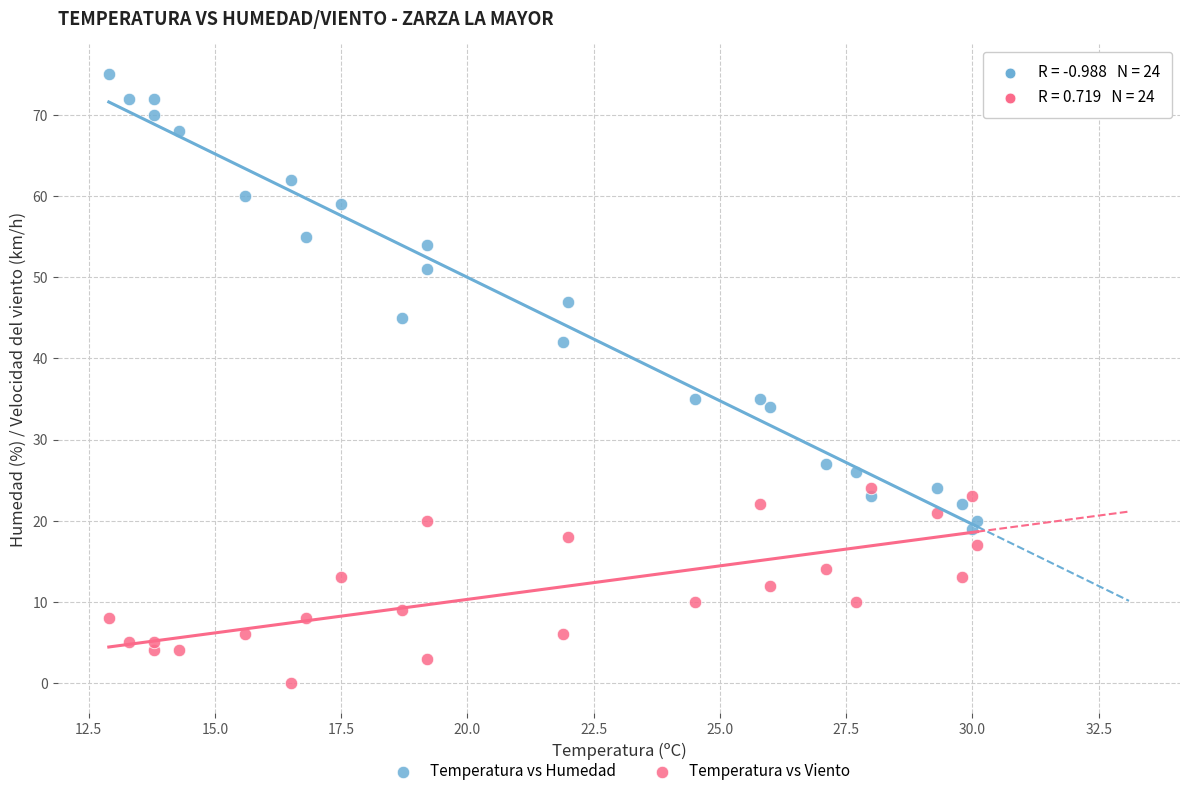

Which series has the widest spread of Y values?

Temperatura vs Humedad